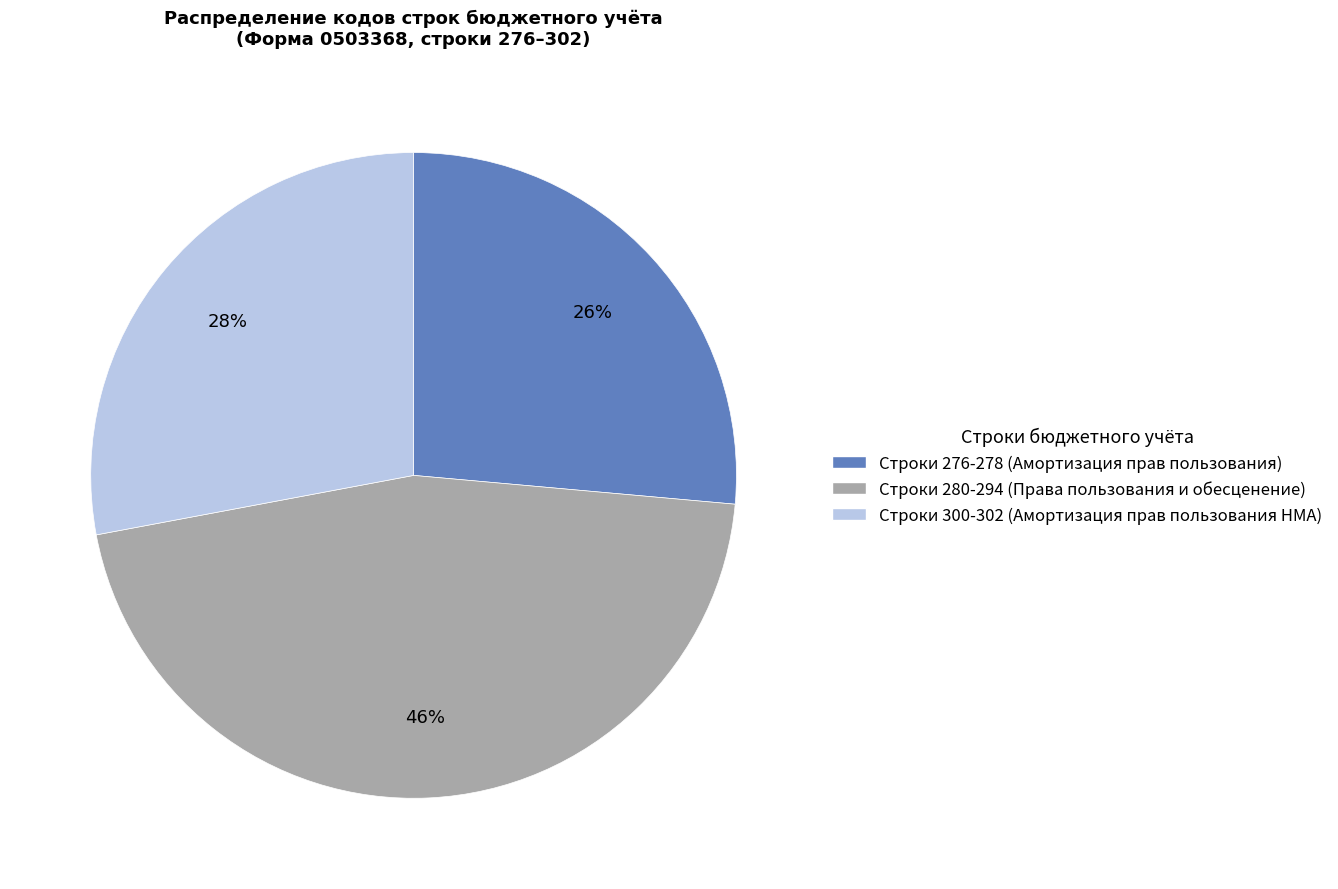

To the nearest percent, what is the average slice percentage?

33%